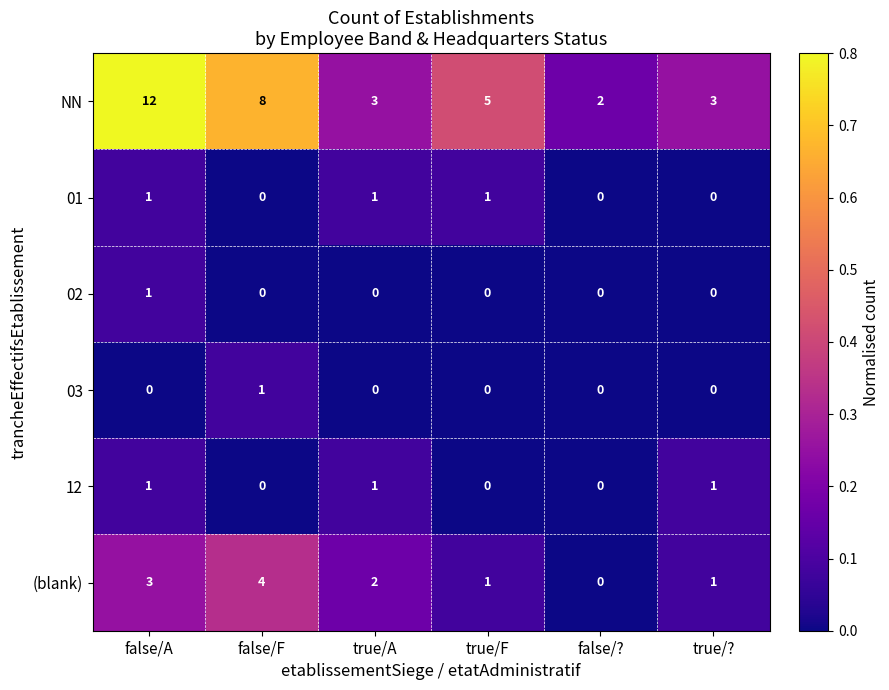

Is it true that NN equals 12 at false/A?

True